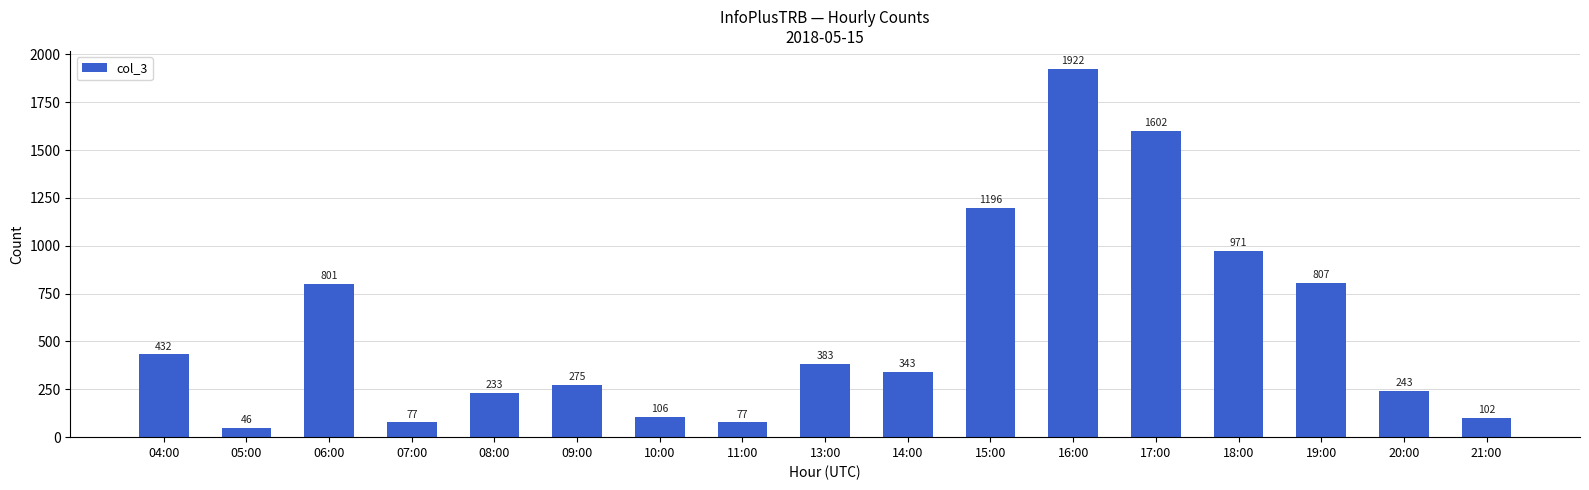

True or false: the data shows 145 at 09:00.

False